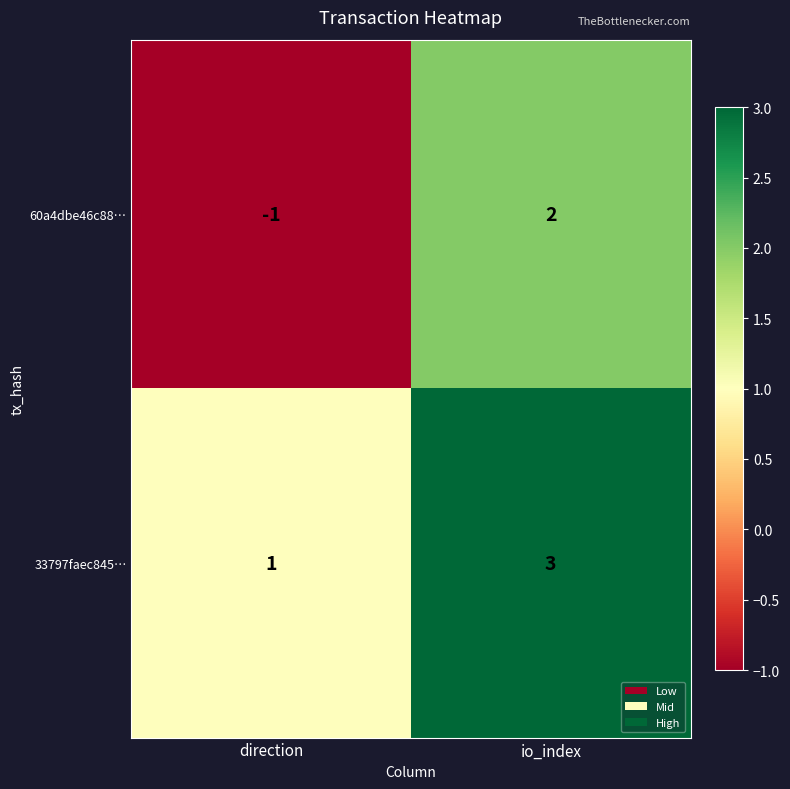

What value does the 33797faec845… series have at io_index?

3